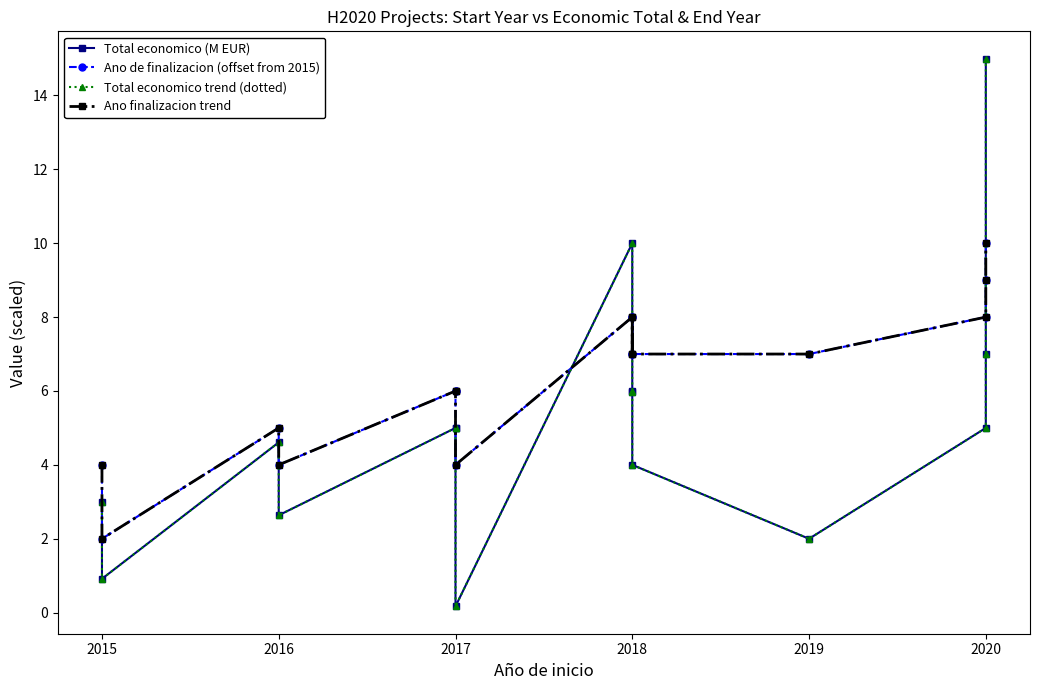

Reading left to right, what are all the values shown in this chart?

Total economico (M EUR): 3.0	0.9	4.6	2.6	5.0	5.0	0.2	10.0	6.0	6.0	4.0	2.0	5.0	7.0	15.0
Ano de finalizacion (offset from 2015): 4.0	2.0	5.0	4.0	6.0	6.0	4.0	8.0	7.0	8.0	7.0	7.0	8.0	9.0	10.0
Total economico trend (dotted): 3.0	0.9	4.6	2.6	5.0	5.0	0.2	10.0	6.0	6.0	4.0	2.0	5.0	7.0	15.0
Ano finalizacion trend: 4.0	2.0	5.0	4.0	6.0	6.0	4.0	8.0	7.0	8.0	7.0	7.0	8.0	9.0	10.0